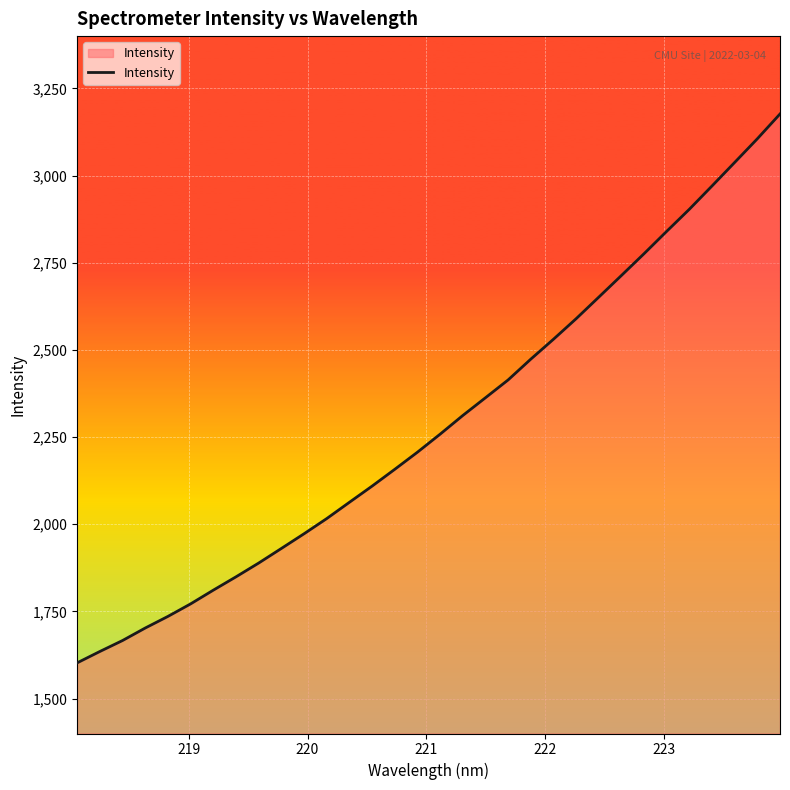

What is the difference between the maximum and minimum values?

1574.1